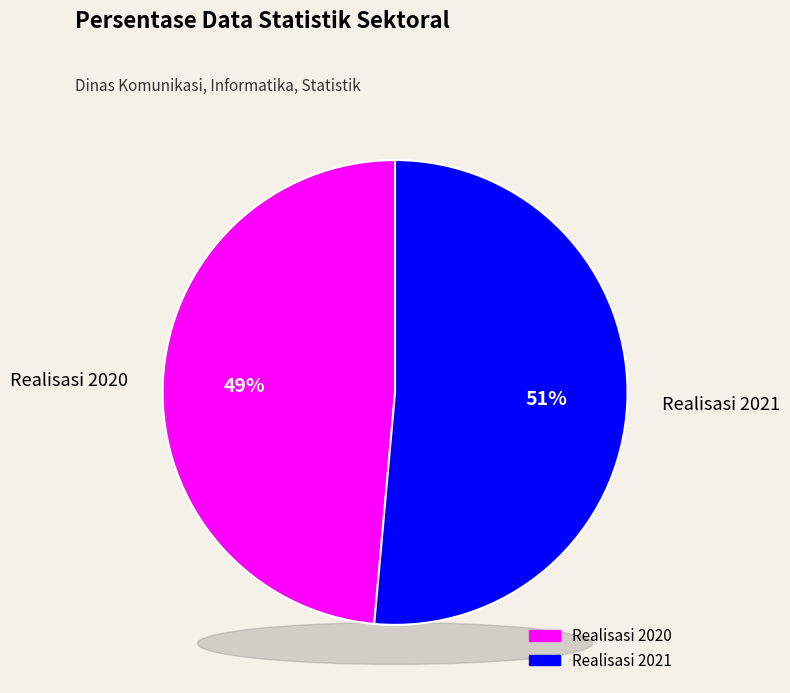

Count the number of slices in the pie.

2